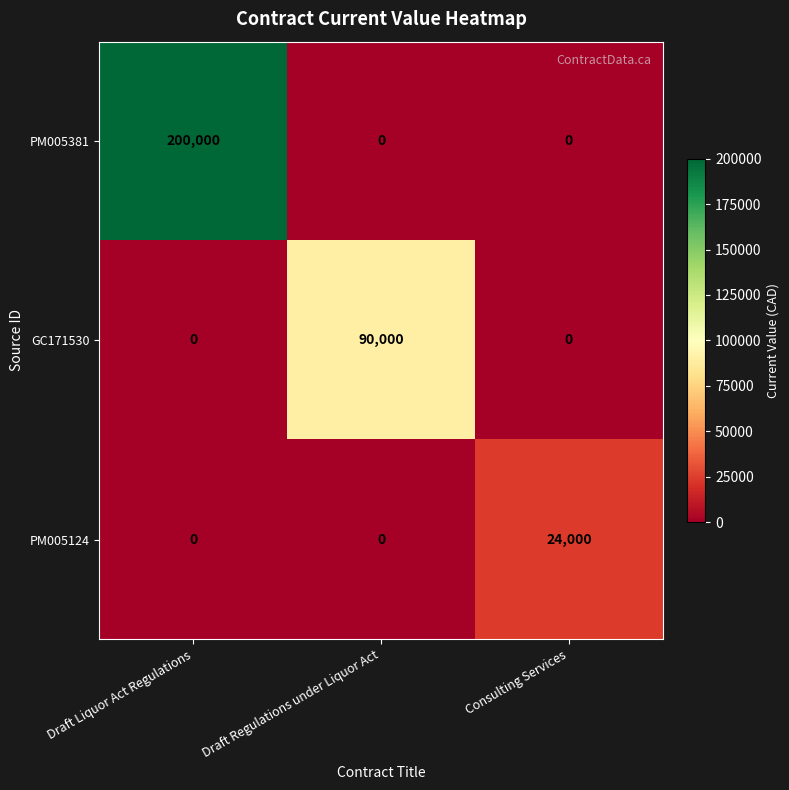

How many series are shown in this chart?

3